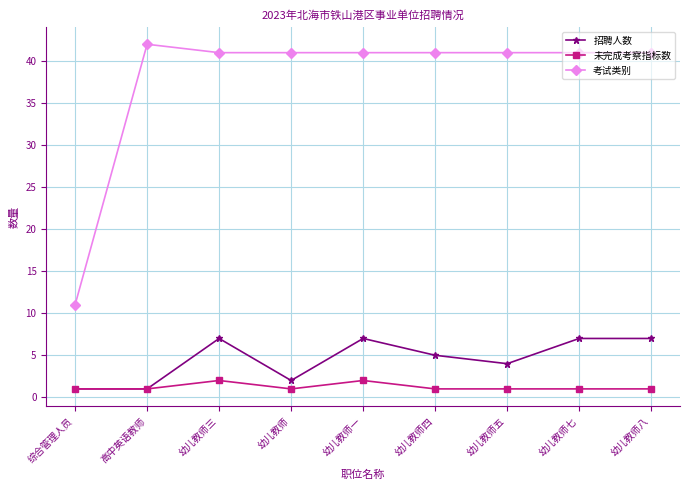

What is the value of the 考试类别 point at the 1st from the left?

11